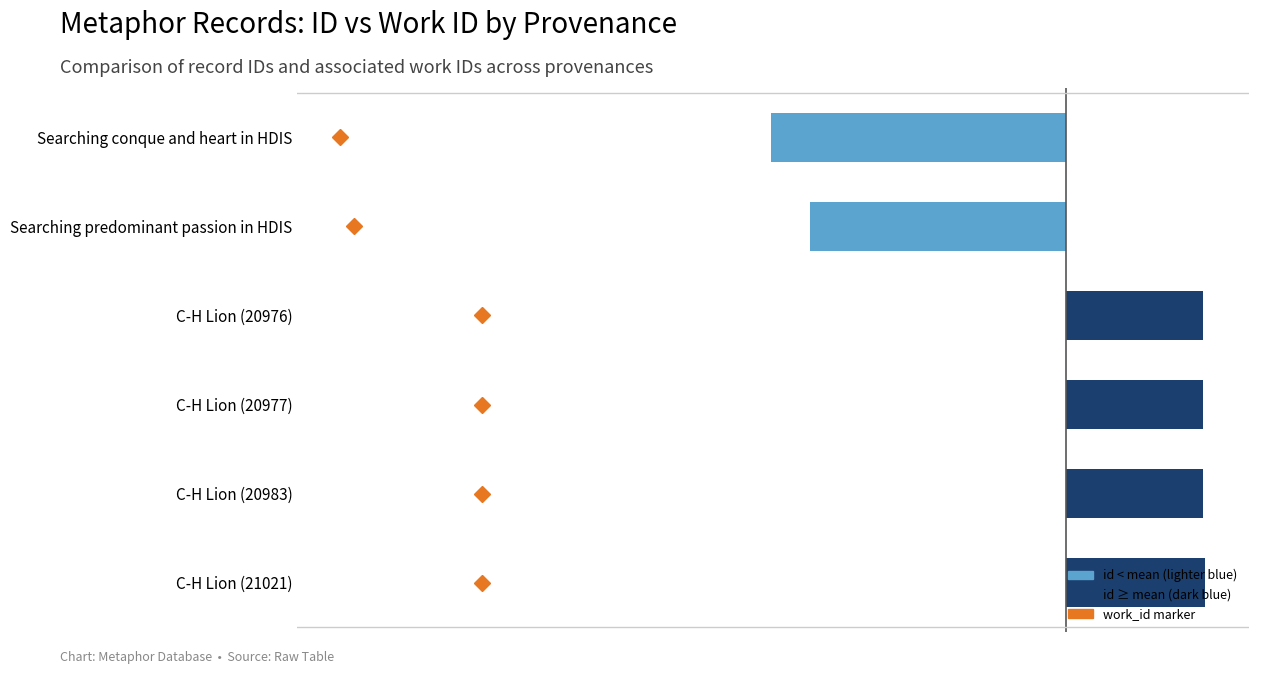

Does the chart contain any negative values?

Yes